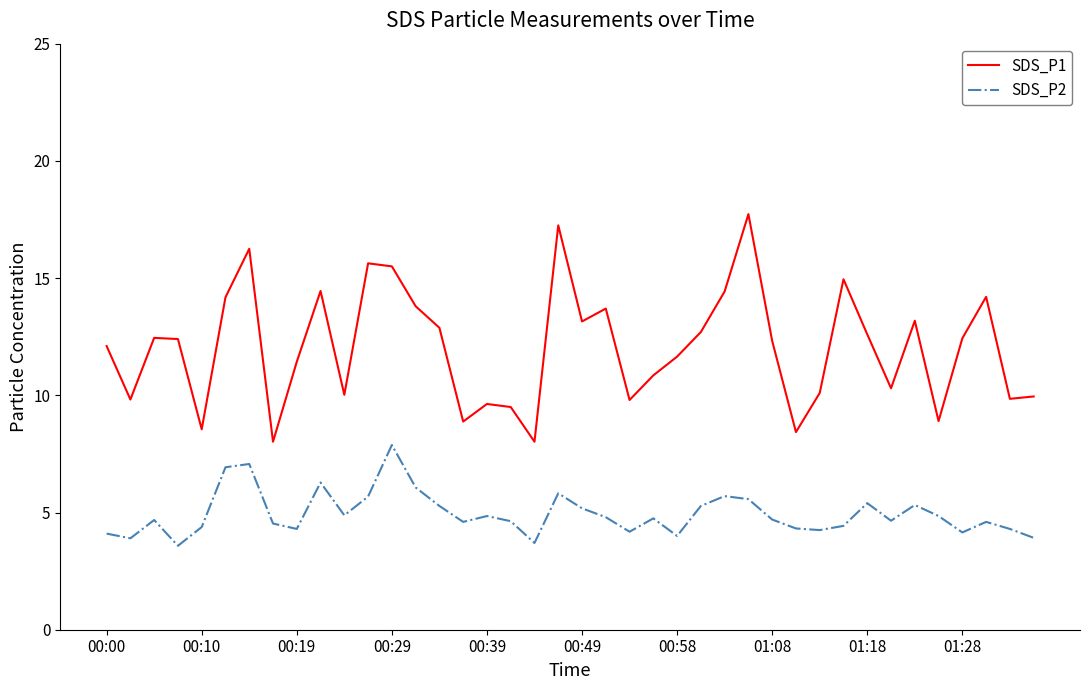

Which series has the largest range (max minus min)?

SDS_P1